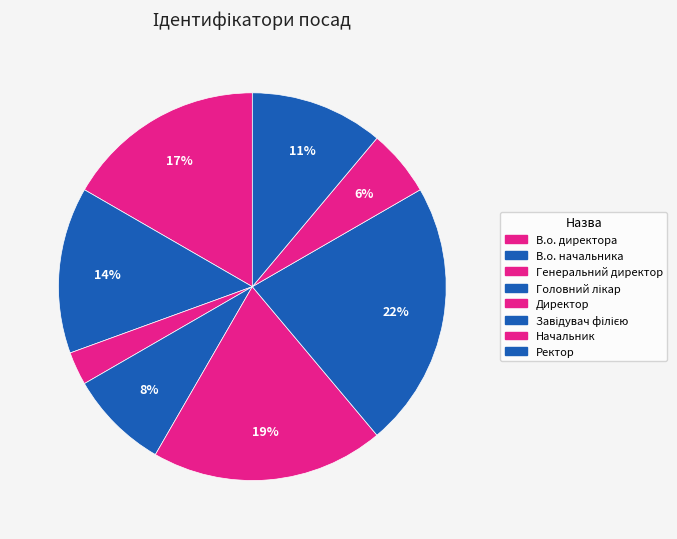

How many slices are in this pie chart?

8